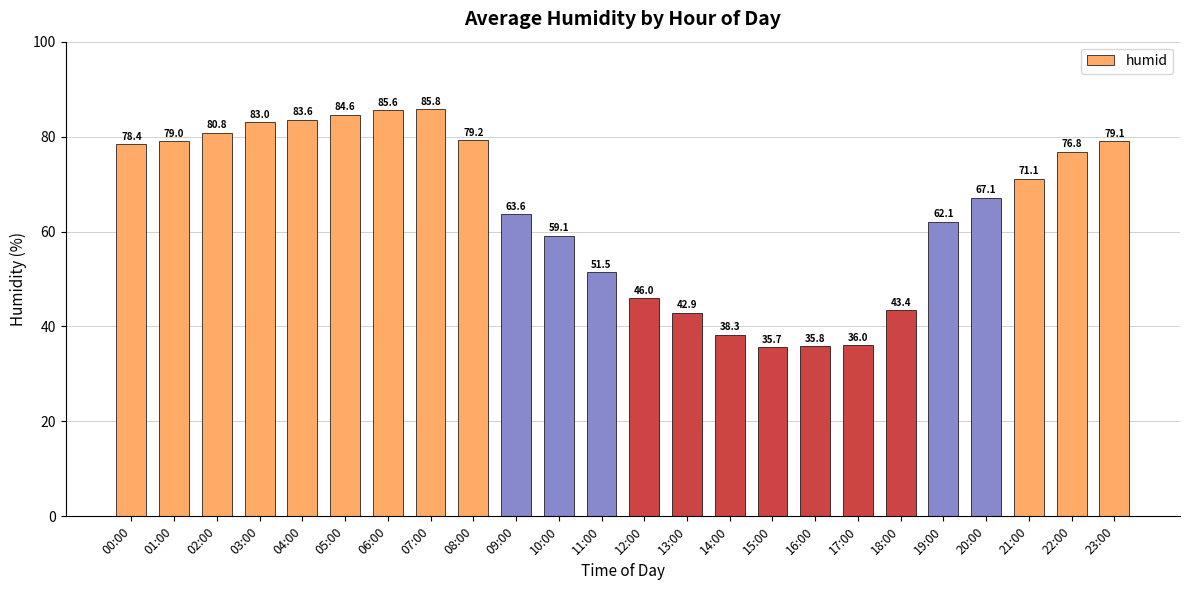

List the labels in order of value, smallest first.

15:00, 16:00, 17:00, 14:00, 13:00, 18:00, 12:00, 11:00, 10:00, 19:00, 09:00, 20:00, 21:00, 22:00, 00:00, 01:00, 23:00, 08:00, 02:00, 03:00, 04:00, 05:00, 06:00, 07:00